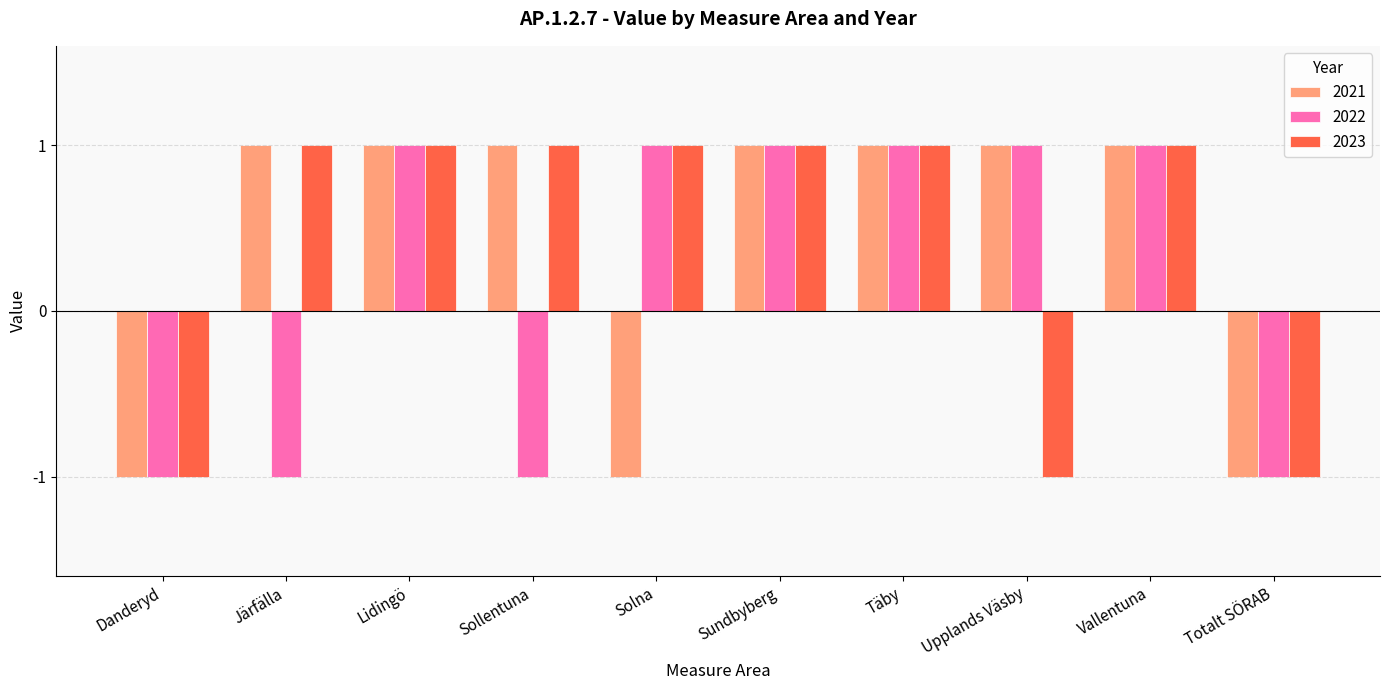

How many series are shown in this chart?

3